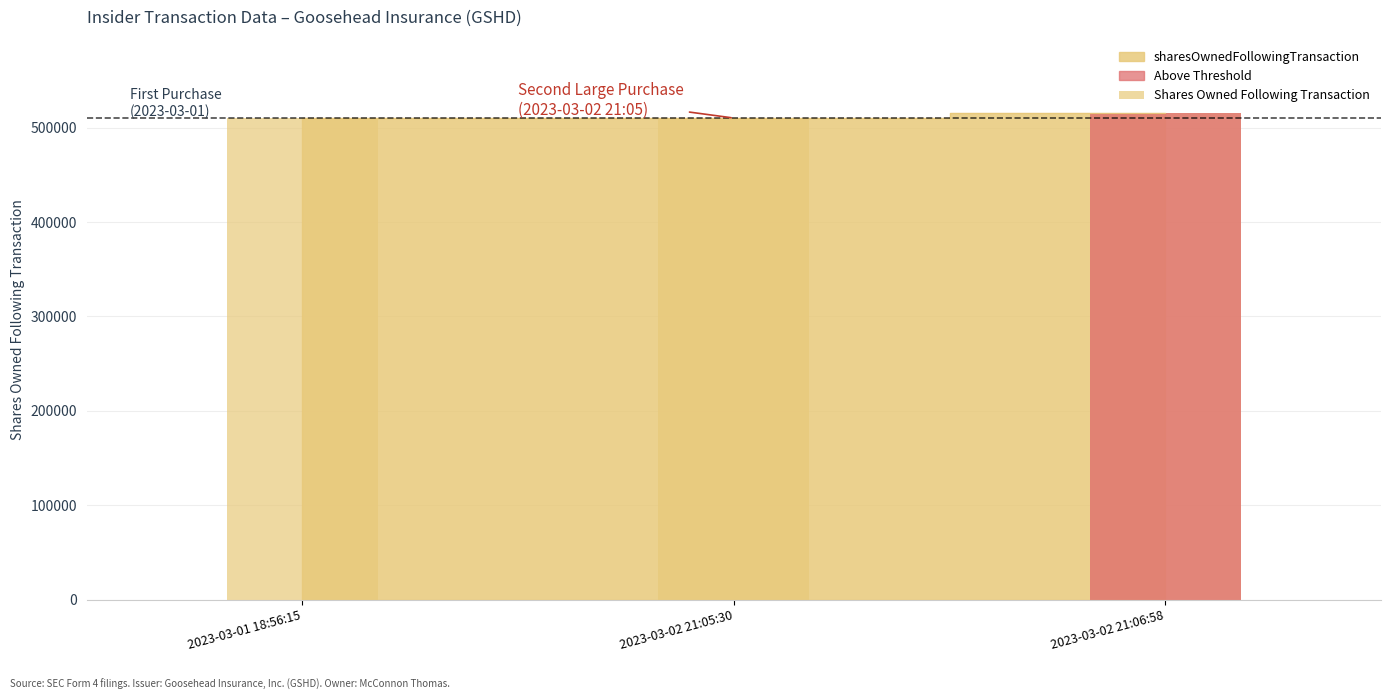

What is the greatest value displayed?

516008